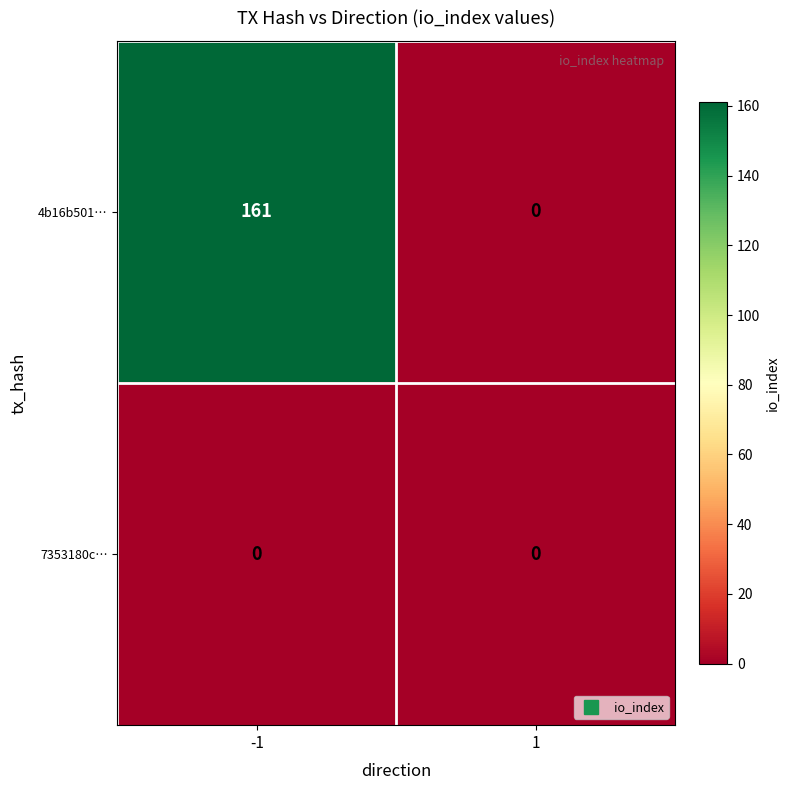

Which series has the largest total across all categories?

4b16b501…